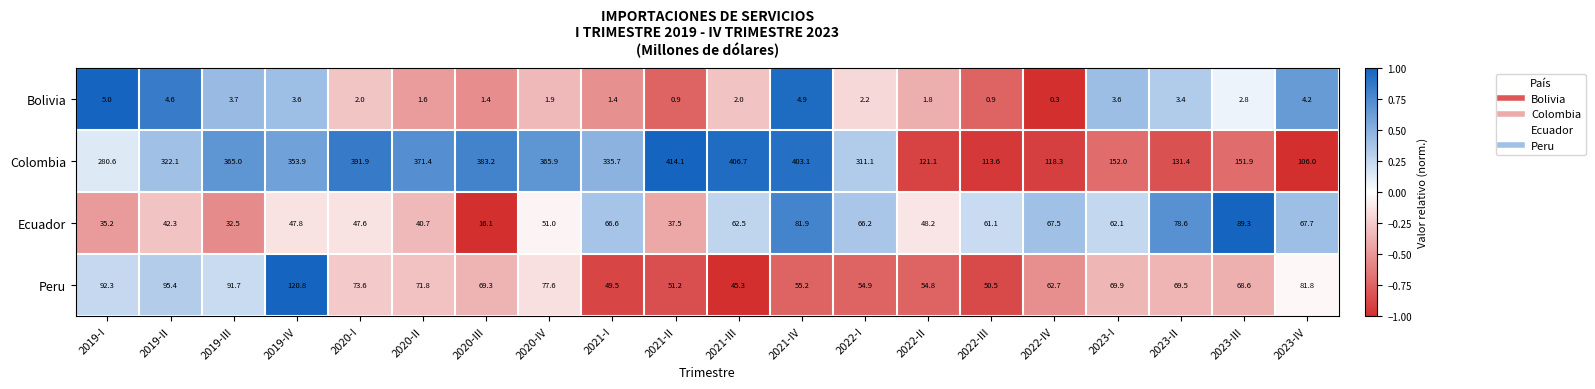

At how many categories does at least one series exceed 0?

20